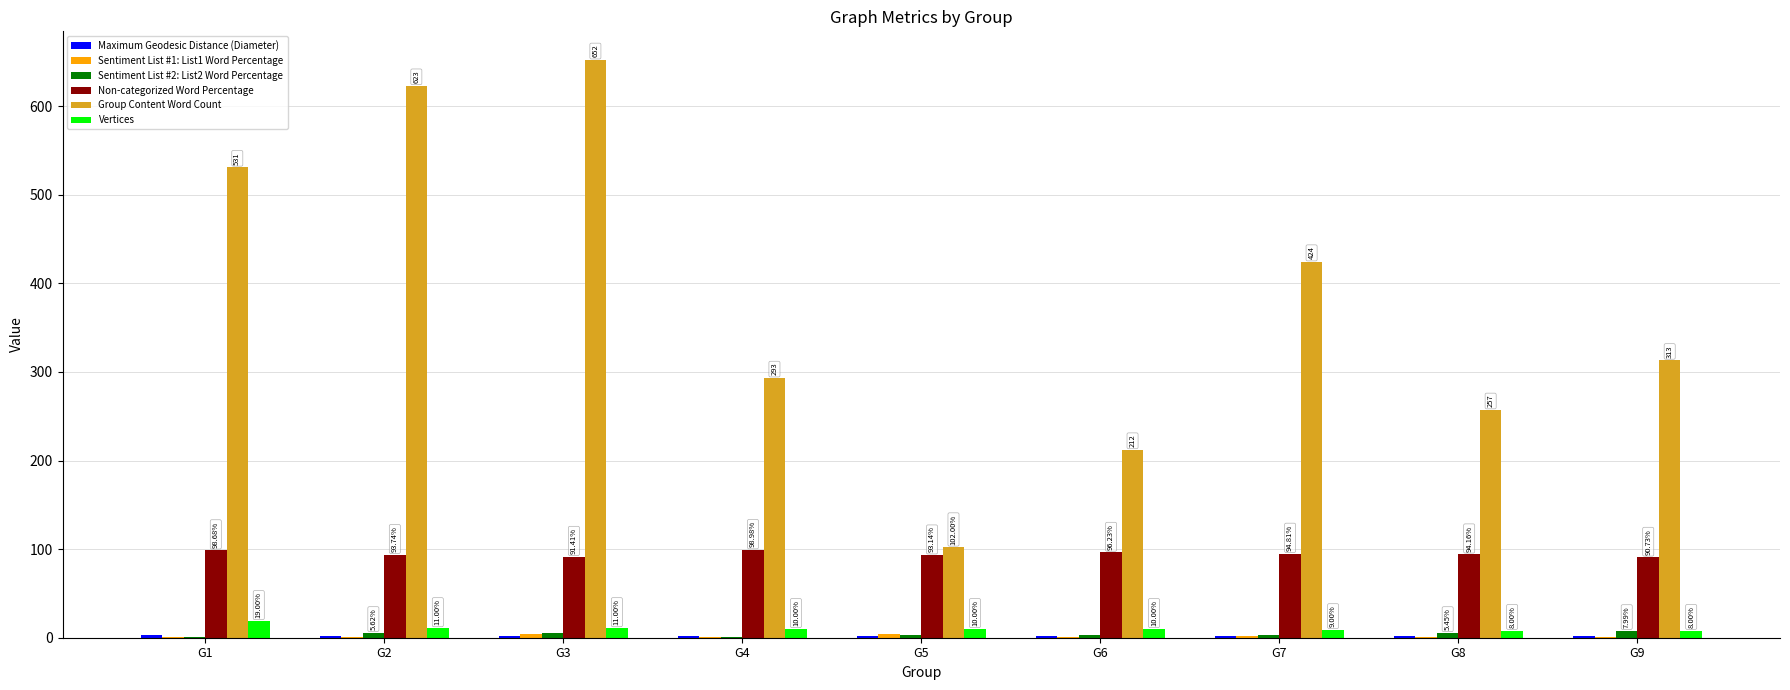

Is it true that Group Content Word Count equals 139.5 at G8?

False